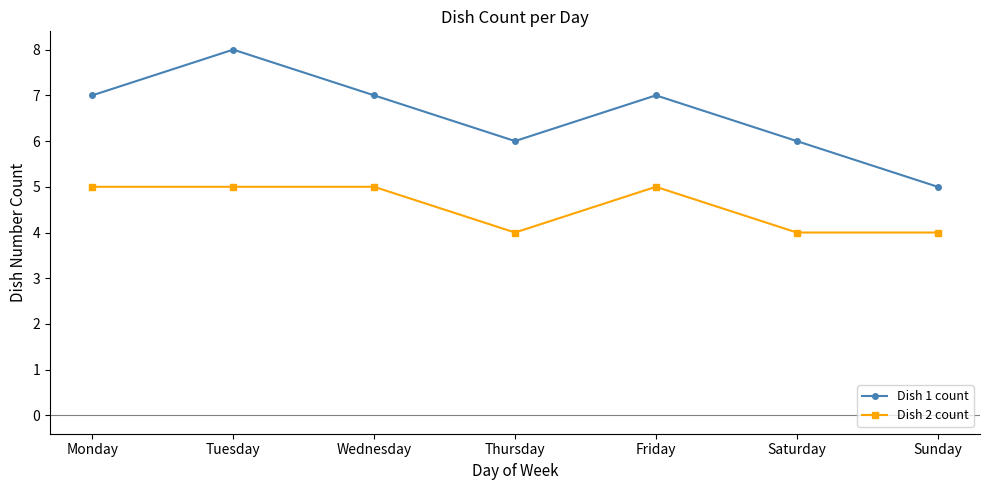

Reading left to right, extract all data points from this chart.

Dish 1 count: 7	8	7	6	7	6	5
Dish 2 count: 5	5	5	4	5	4	4